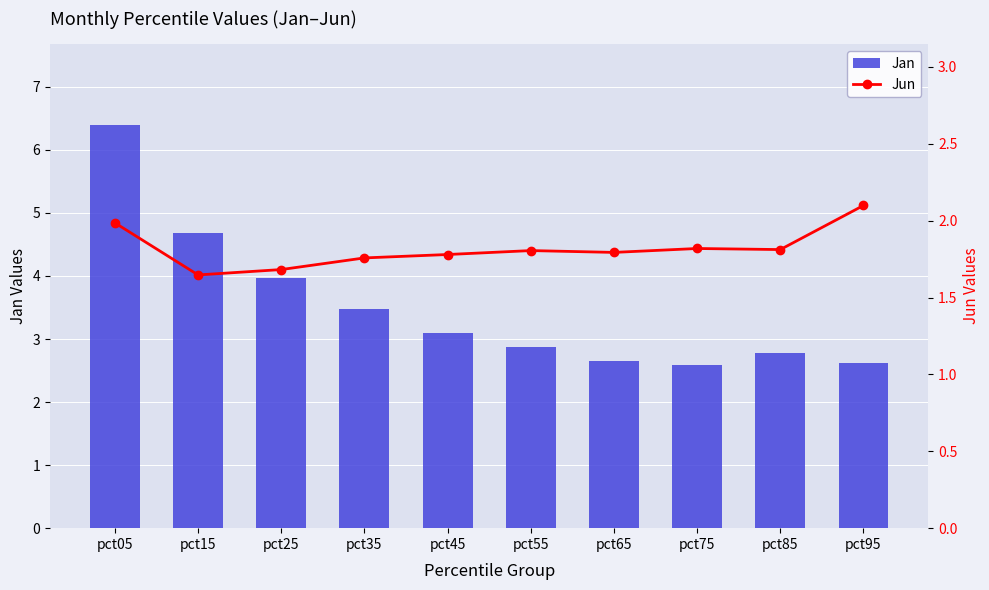

At how many categories does at least one series exceed 5?

1